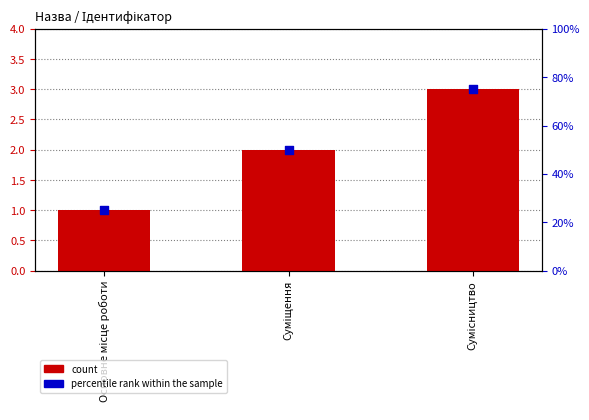

What are all the series names shown in the legend?

count, percentile rank within the sample